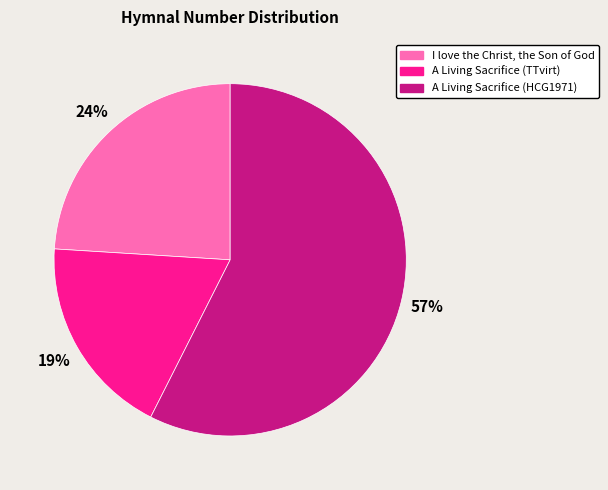

What is the majority slice?

A Living Sacrifice (HCG1971)